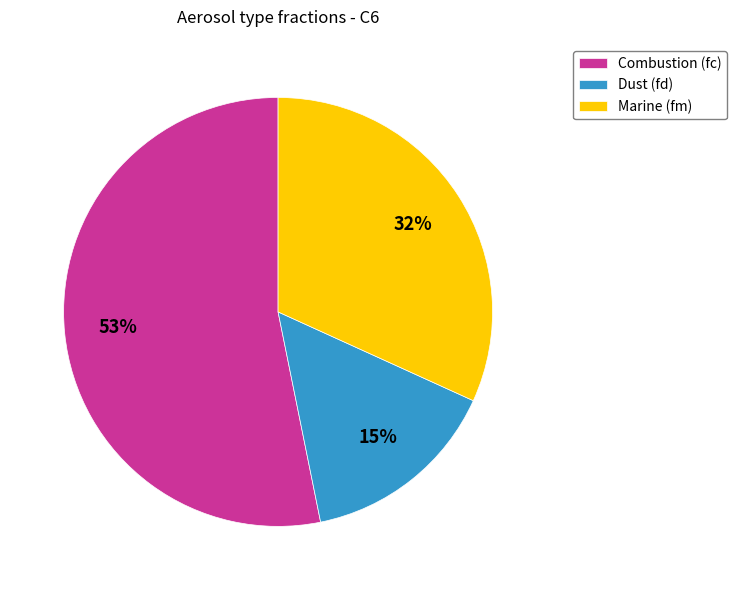

The Marine (fm) slice represents 41% of the pie. True or false?

False